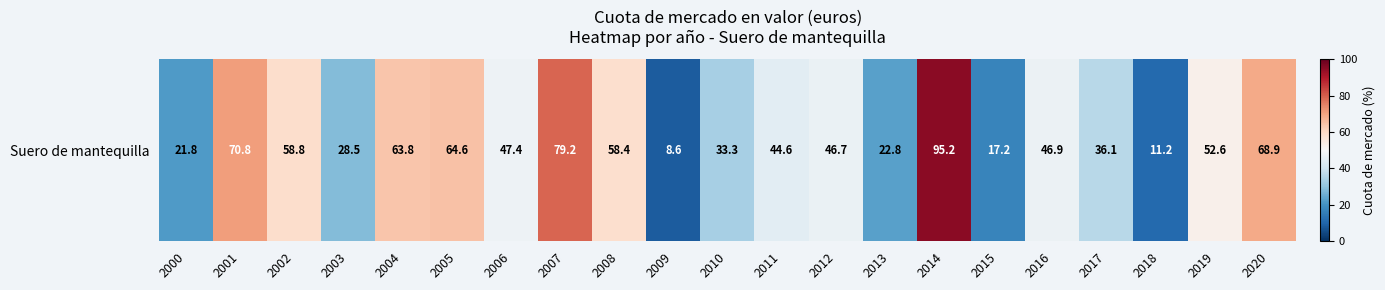

List the labels in order of value, smallest first.

2009, 2018, 2015, 2000, 2013, 2003, 2010, 2017, 2011, 2012, 2016, 2006, 2019, 2008, 2002, 2004, 2005, 2020, 2001, 2007, 2014